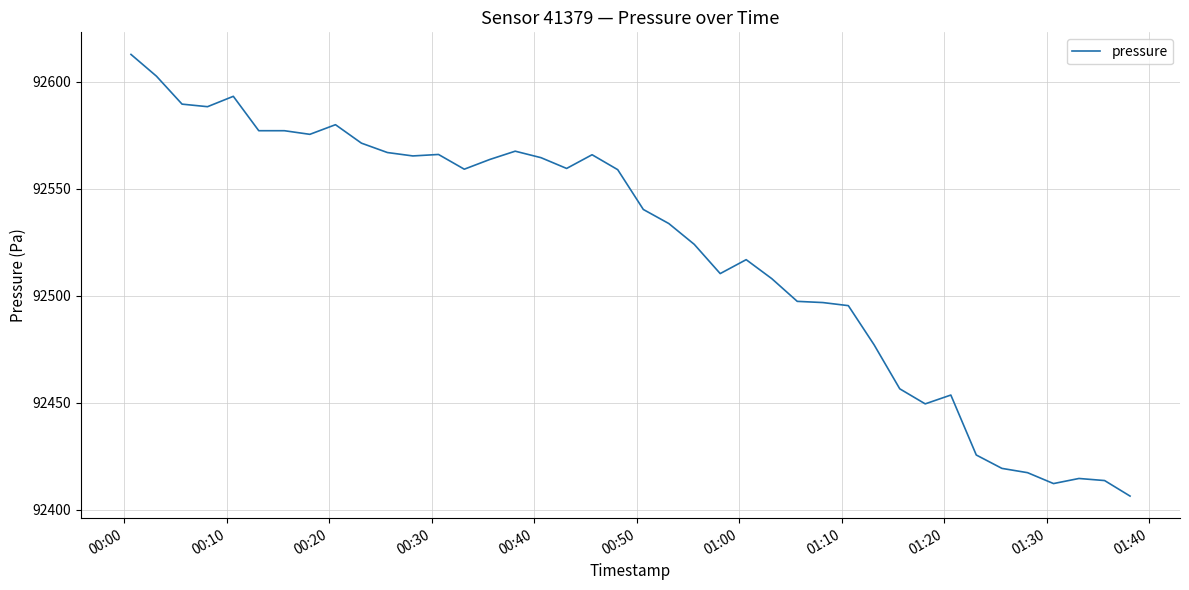

What is the minimum value shown in the chart?

92406.4